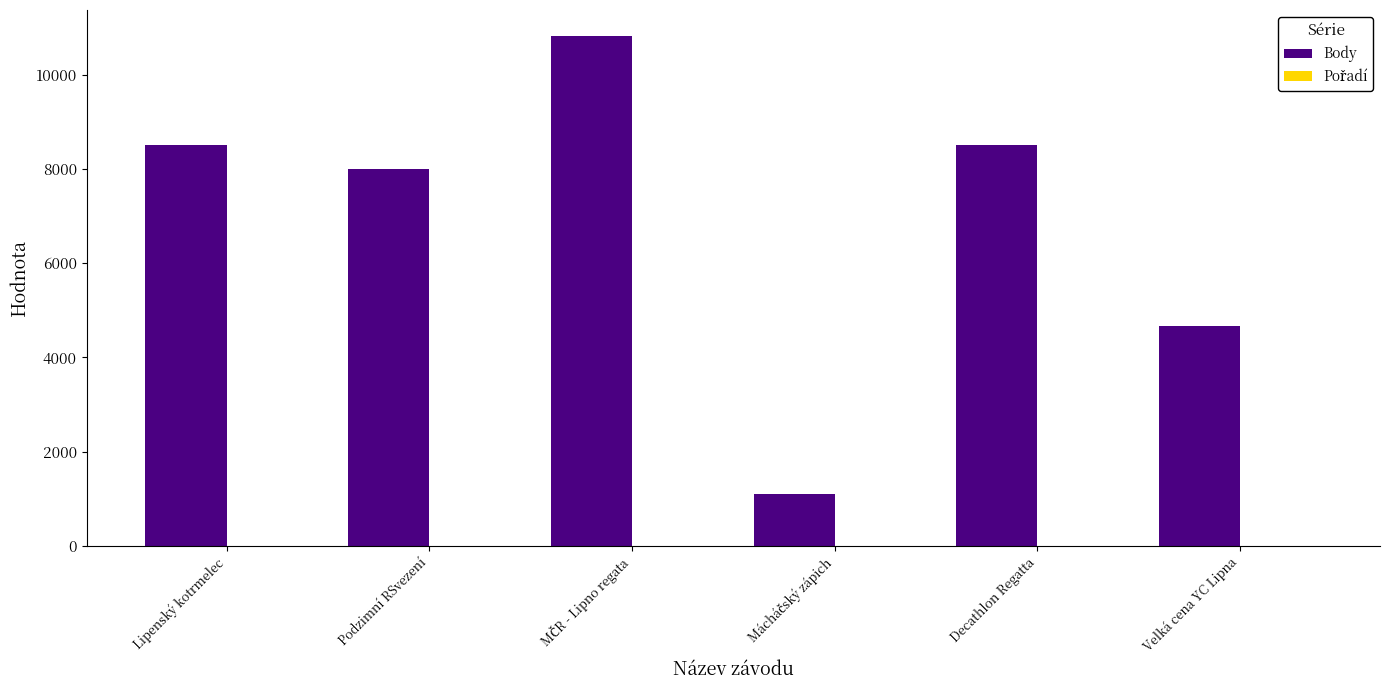

What is the maximum value for Body?

10832